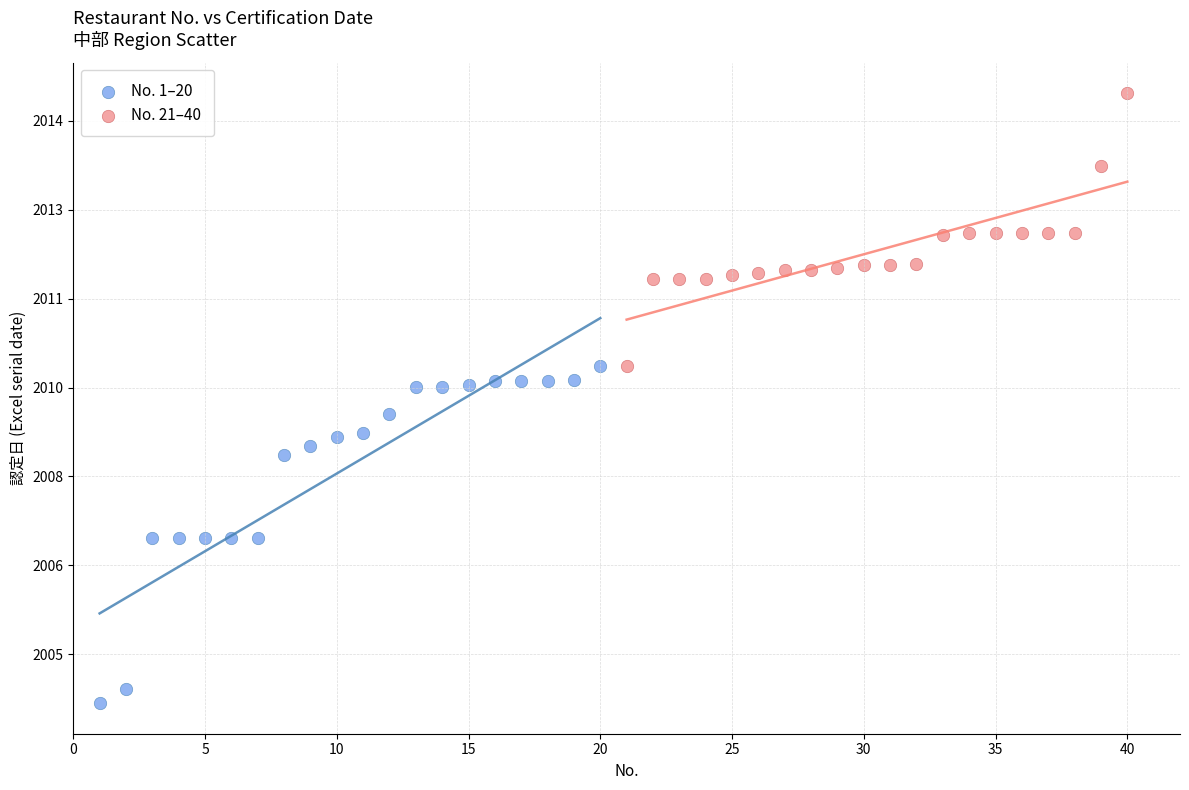

Which series has the widest spread of Y values?

No. 1–20